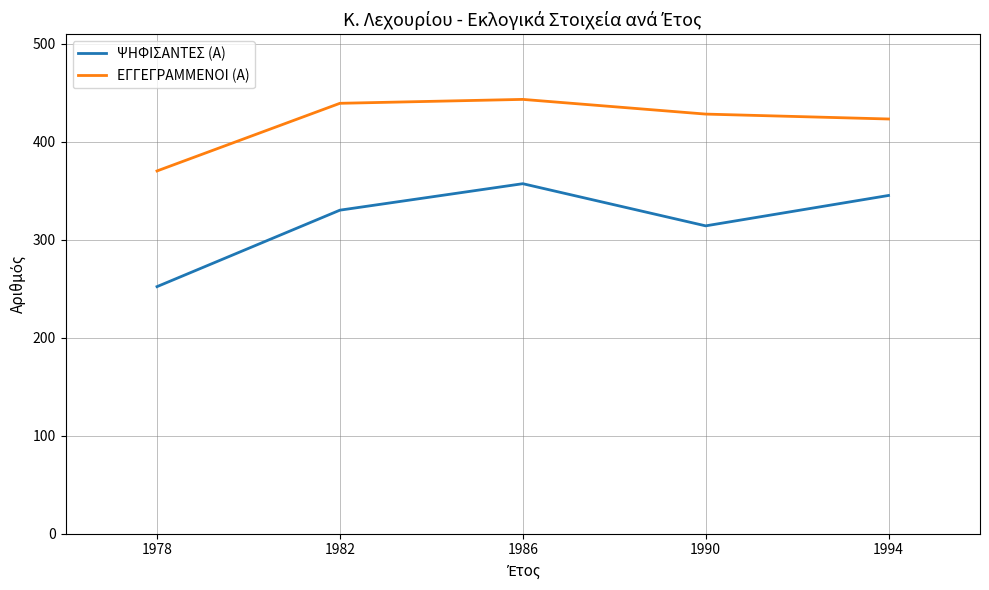

What are all the series names shown in the legend?

ΨΗΦΙΣΑΝΤΕΣ (Α), ΕΓΓΕΓΡΑΜΜΕΝΟΙ (Α)